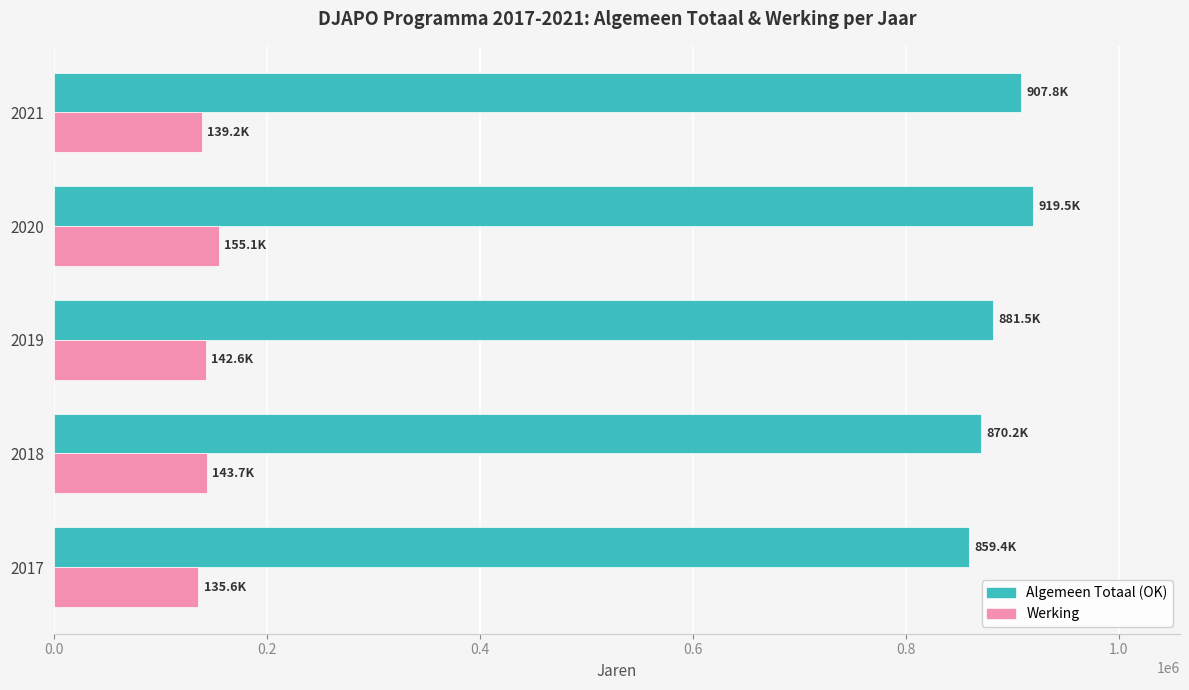

What is the minimum value shown in the chart?

135636.6